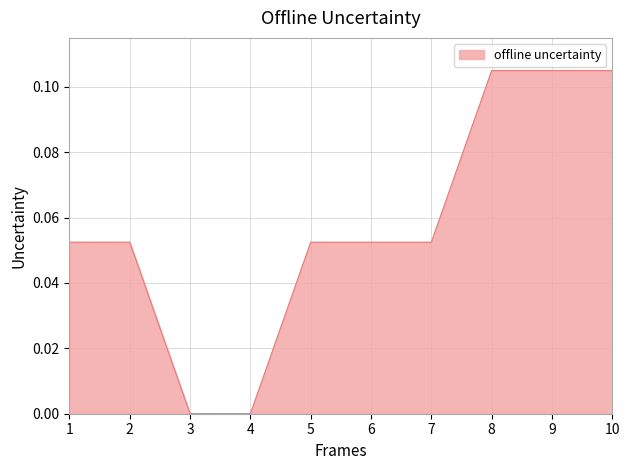

What is the change in value from 3 to 7?

+0.1